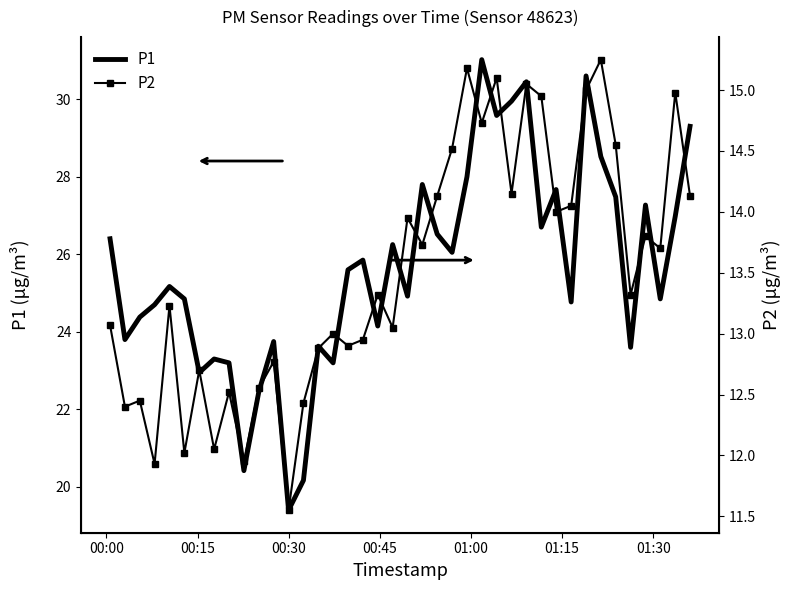

What is the lowest value of the P1 series?

19.4